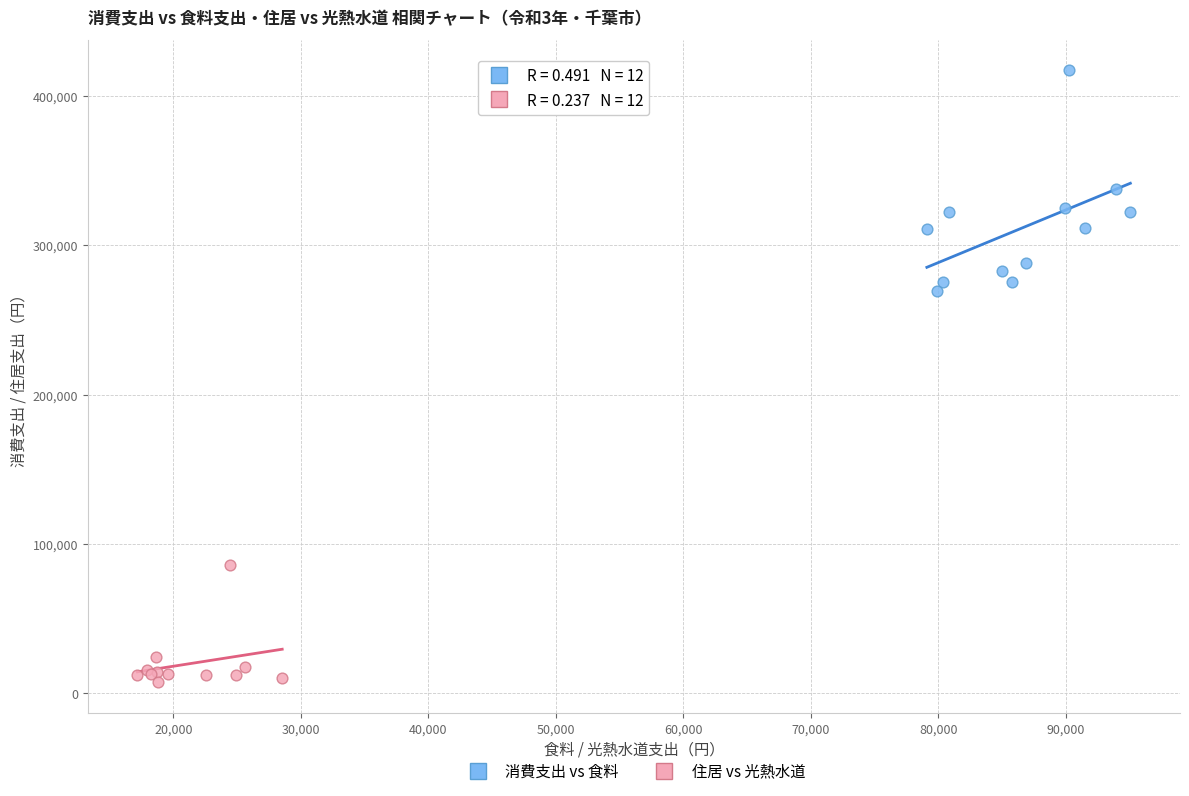

Which series contains the lowest Y value?

住居 vs 光熱水道